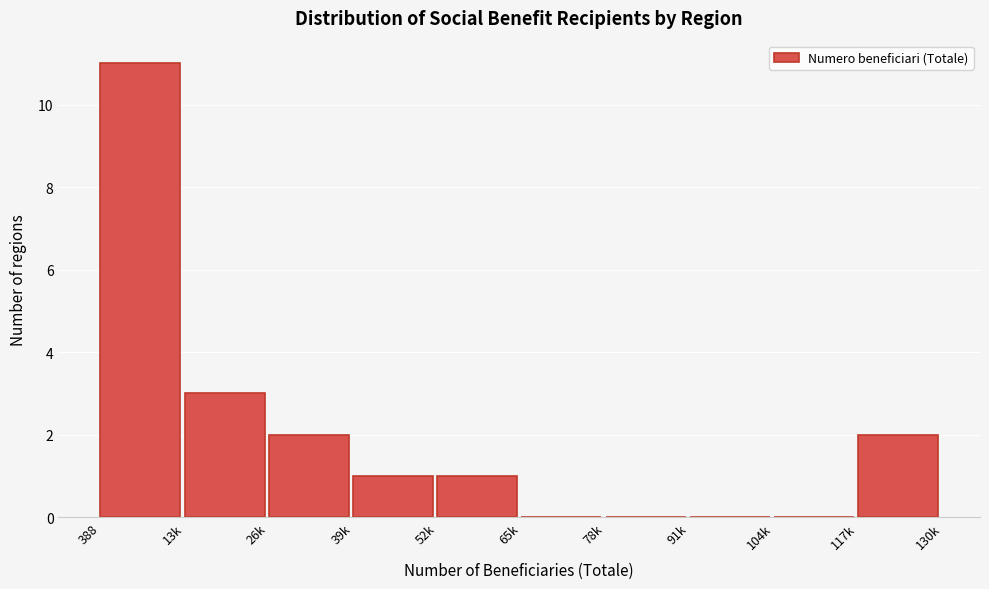

Reading right to left, list all the values displayed in this chart.

117k=2	104k=0	91k=0	78k=0	65k=0	52k=1	39k=1	26k=2	13k=3	388=11